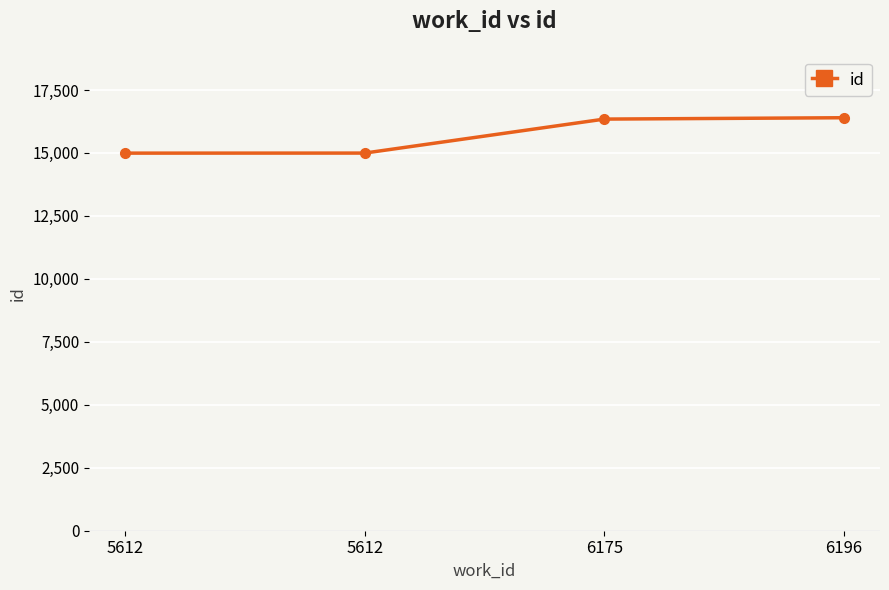

What is the sum of the values at 6175 and 5612?

31338